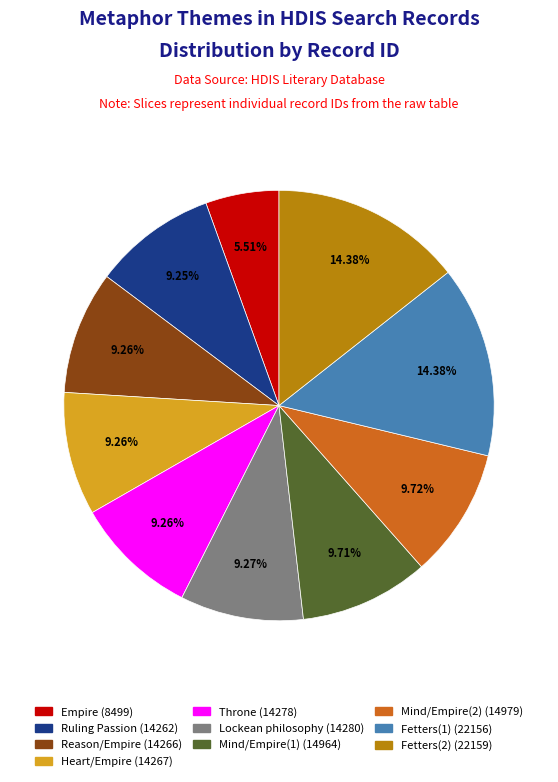

To the nearest percent, what is the combined percentage of Heart/Empire and Empire?

15%